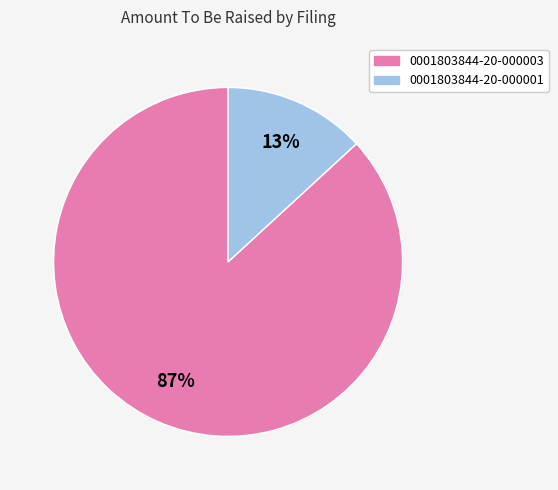

What percentage is the 0001803844-20-000001 slice, to the nearest percent?

13%